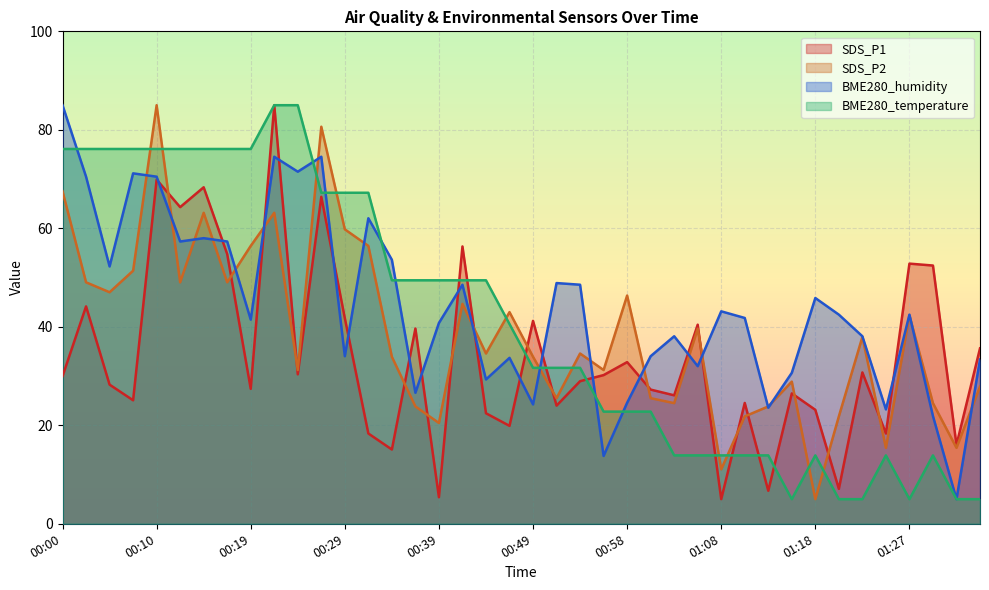

What is the difference between the maximum and minimum values in the SDS_P1 series?

80.0